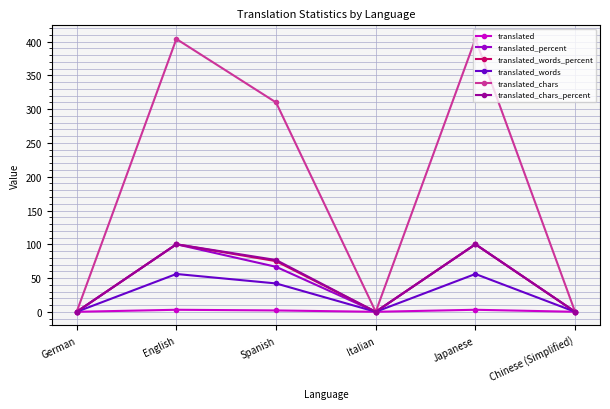

Is it true that translated_words_percent equals 75.0 at Spanish?

True